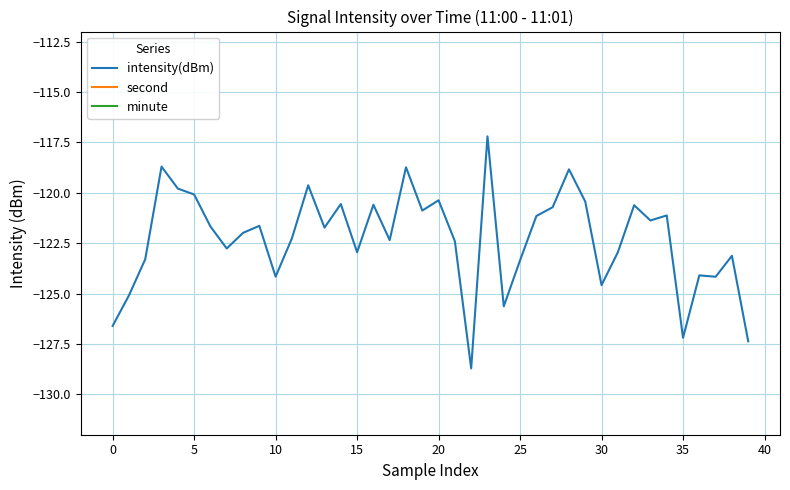

The intensity(dBm) series shows -196.9 at 15. True or false?

False